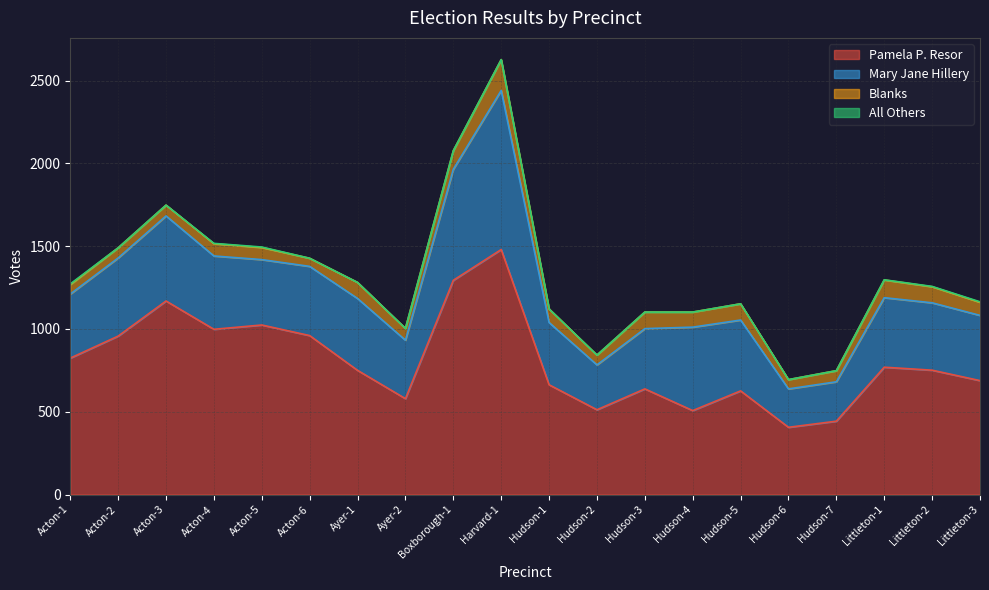

The value of Pamela P. Resor at Hudson-6 is 406. True or false?

True